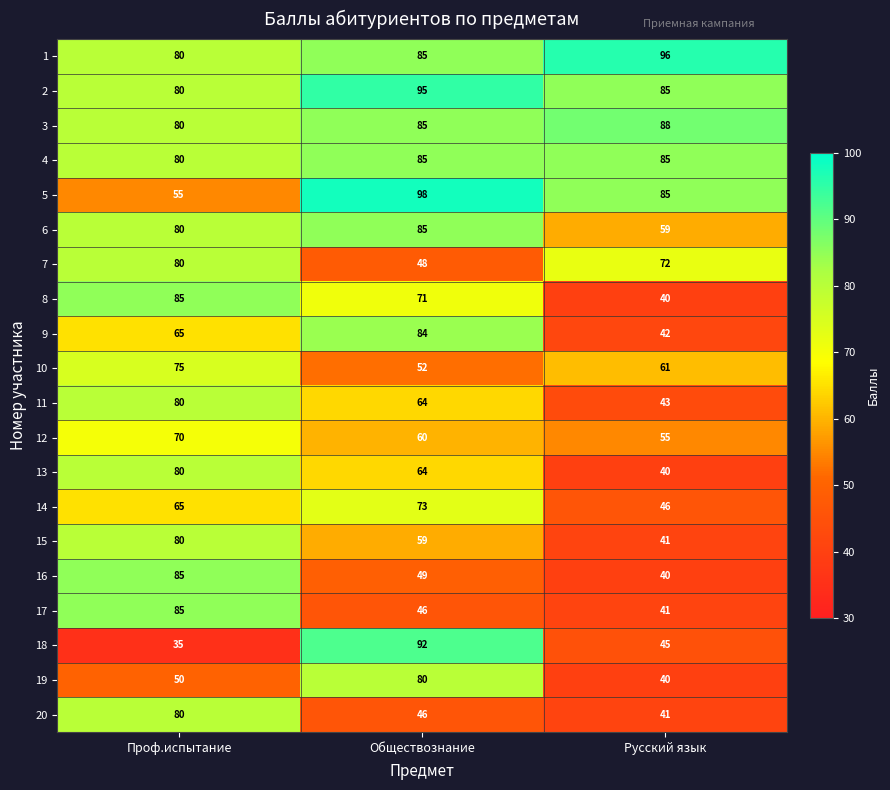

Which series has the largest total across all categories?

1